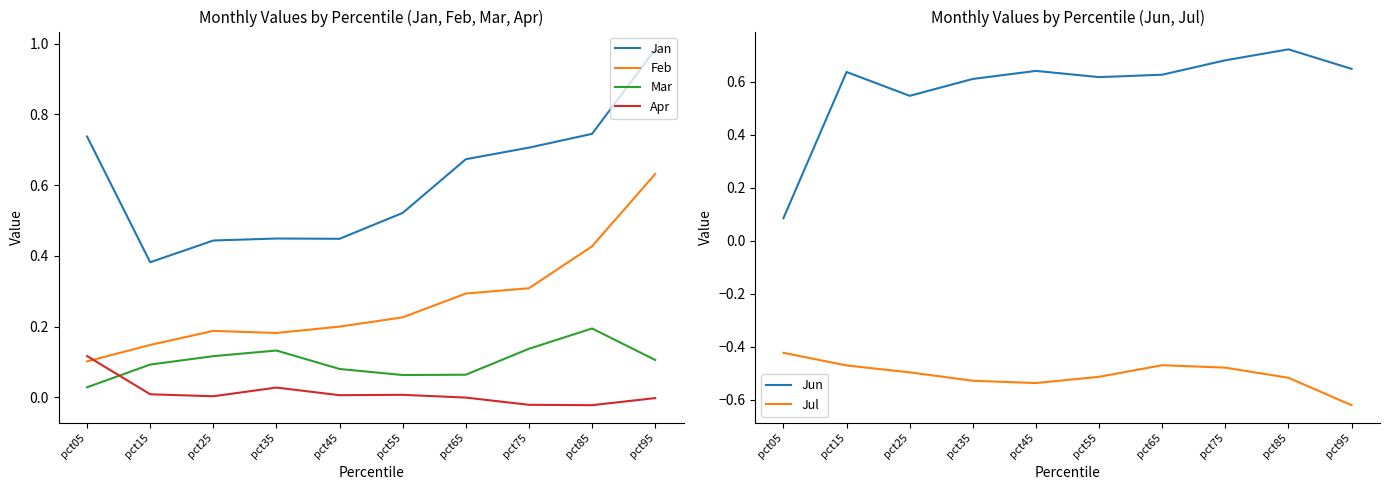

Does the chart display data point markers on the line(s)?

No